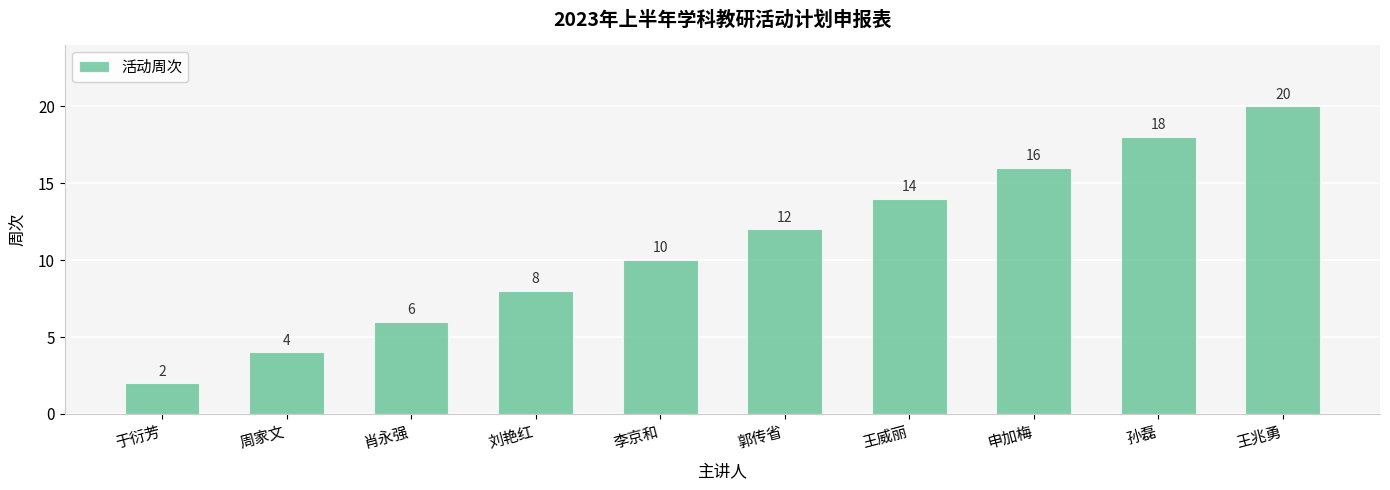

The value at 郭传省 is 12. True or false?

True